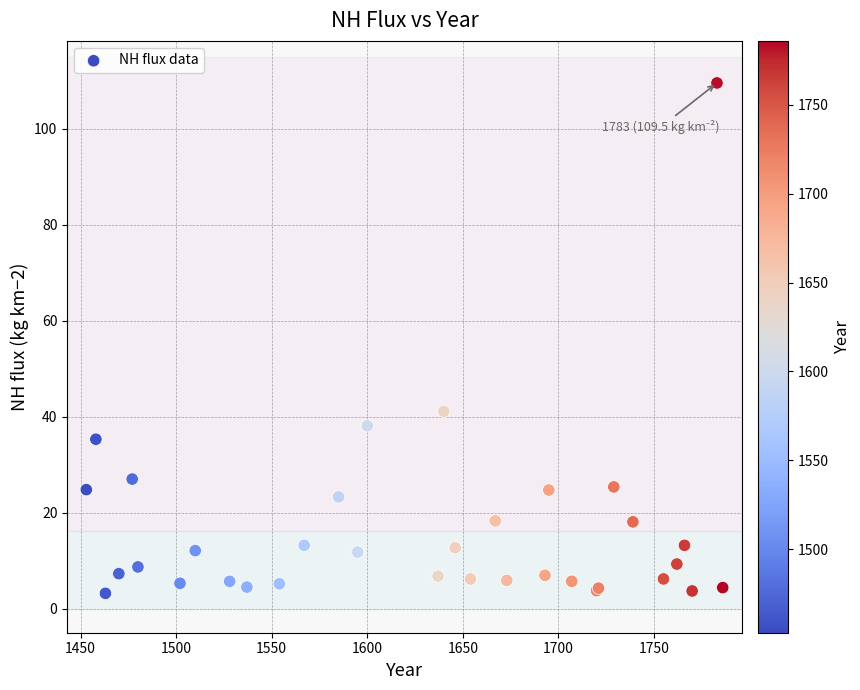

What Y value in the scatter plot is closest to 56?

41.1